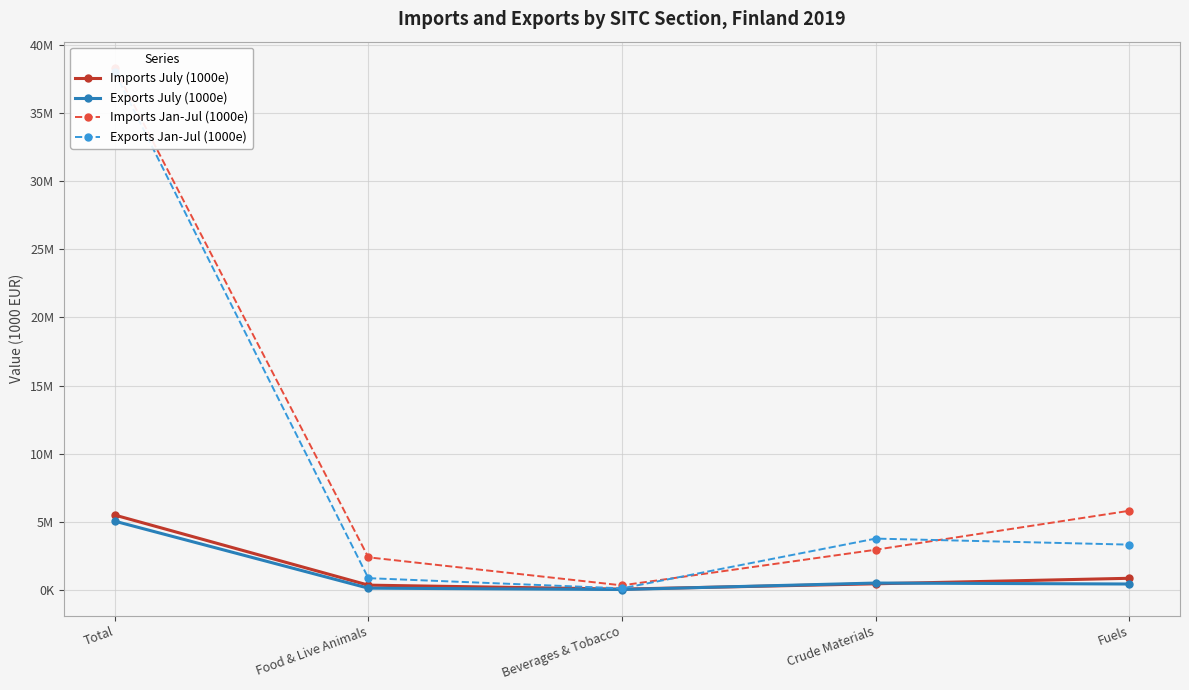

Which has a higher value, Fuels or Food & Live Animals?

Fuels